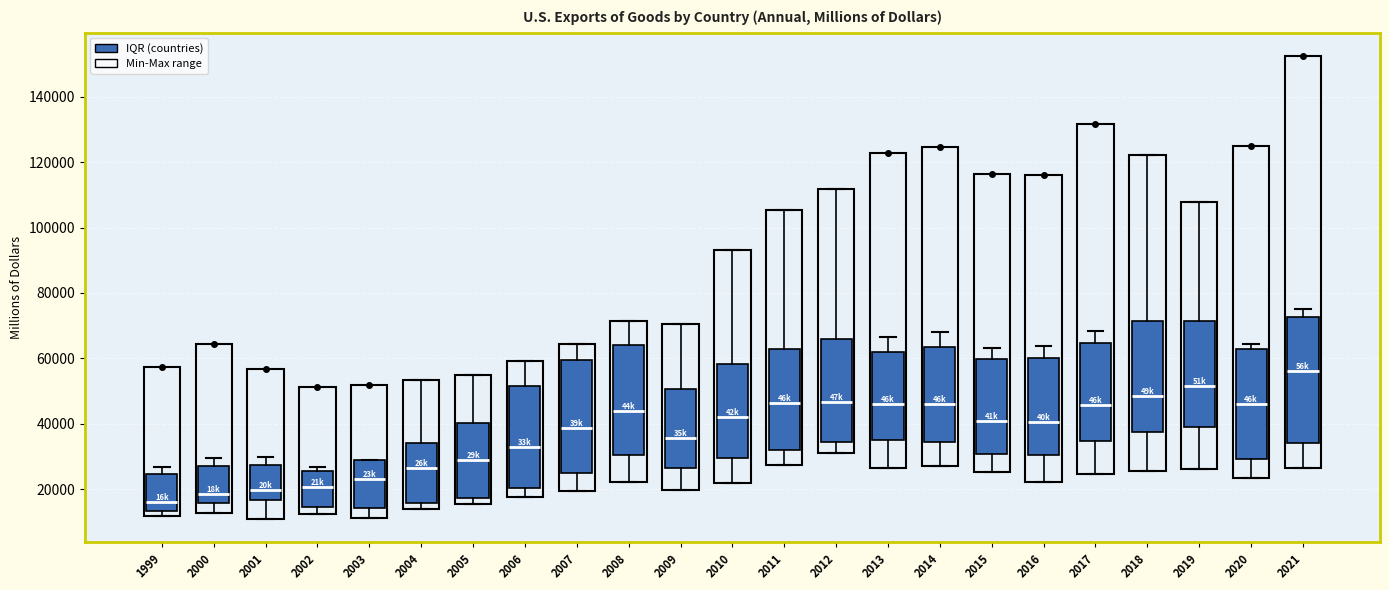

Comparing the boxes themselves (not the whiskers), which one is the tallest?

2021